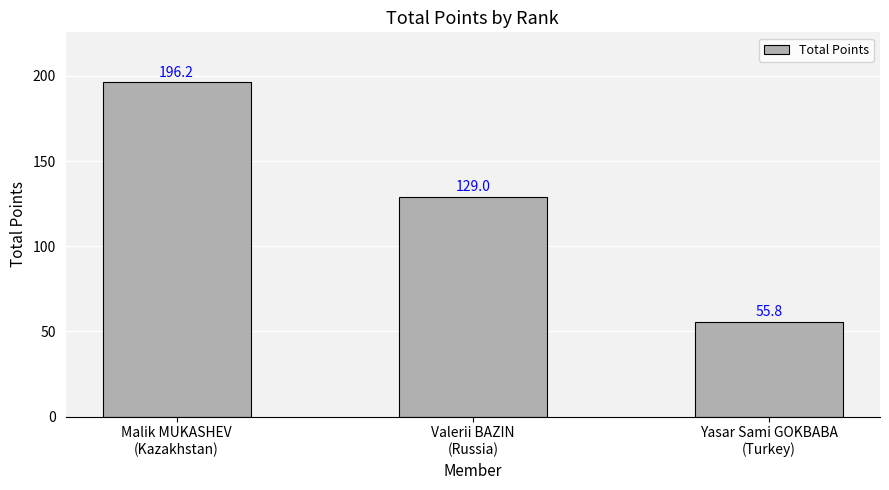

Rank the categories by value from highest to lowest.

Malik MUKASHEV
(Kazakhstan), Valerii BAZIN
(Russia), Yasar Sami GOKBABA
(Turkey)